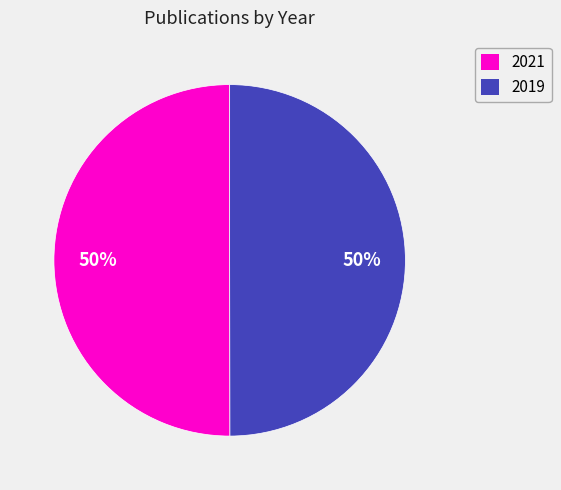

True or false: 2019 accounts for 60% of the total.

False